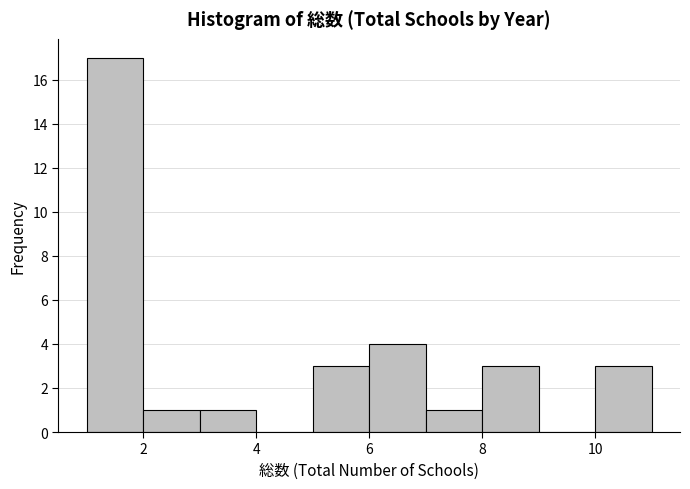

How tall is the bar that spans 7 to 8 on the x-axis? The values are not printed on the chart, so give them approximately, as read against the axis.

1